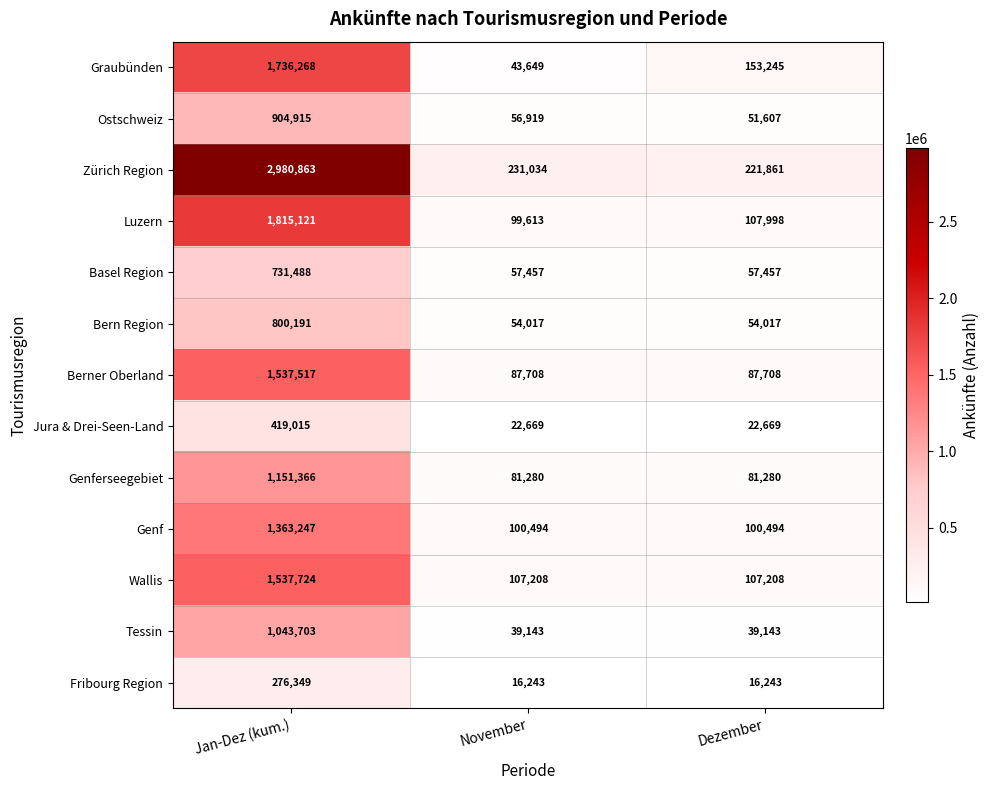

Rank the series at Jan-Dez (kum.) from highest to lowest value.

Zürich Region, Luzern, Graubünden, Wallis, Berner Oberland, Genf, Genferseegebiet, Tessin, Ostschweiz, Bern Region, Basel Region, Jura & Drei-Seen-Land, Fribourg Region